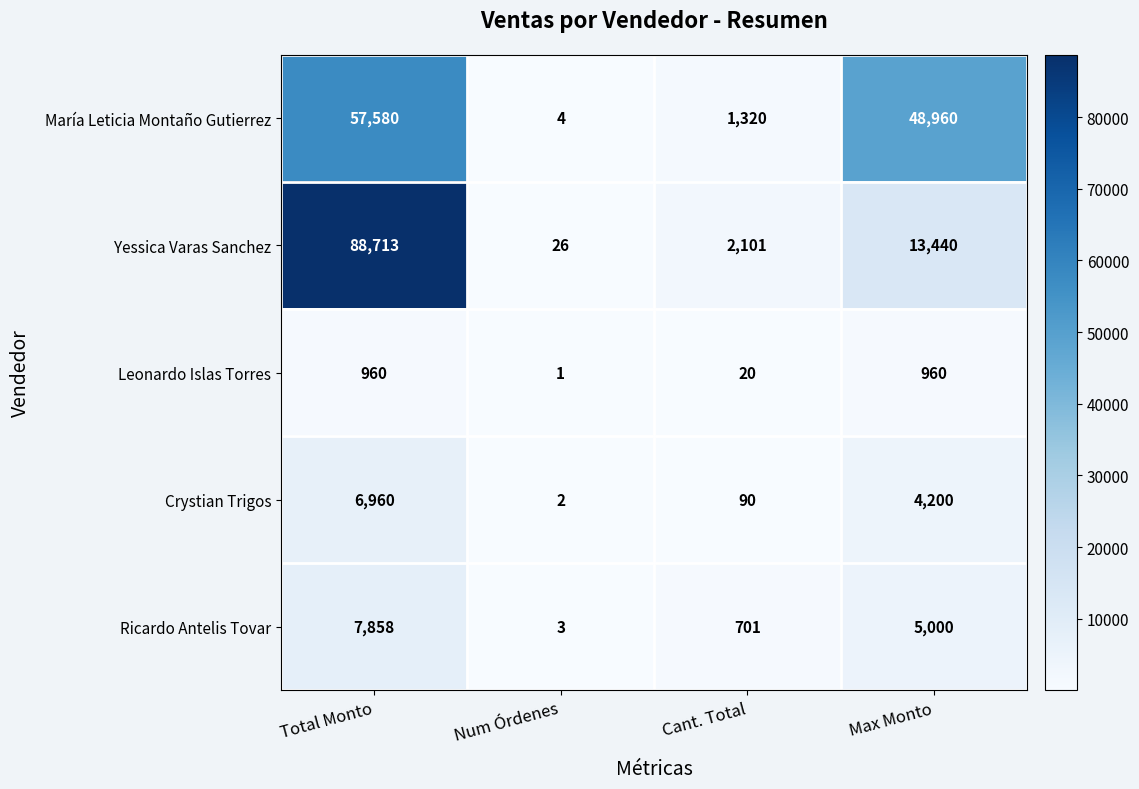

The Leonardo Islas Torres series shows 1 at Num Órdenes. True or false?

True